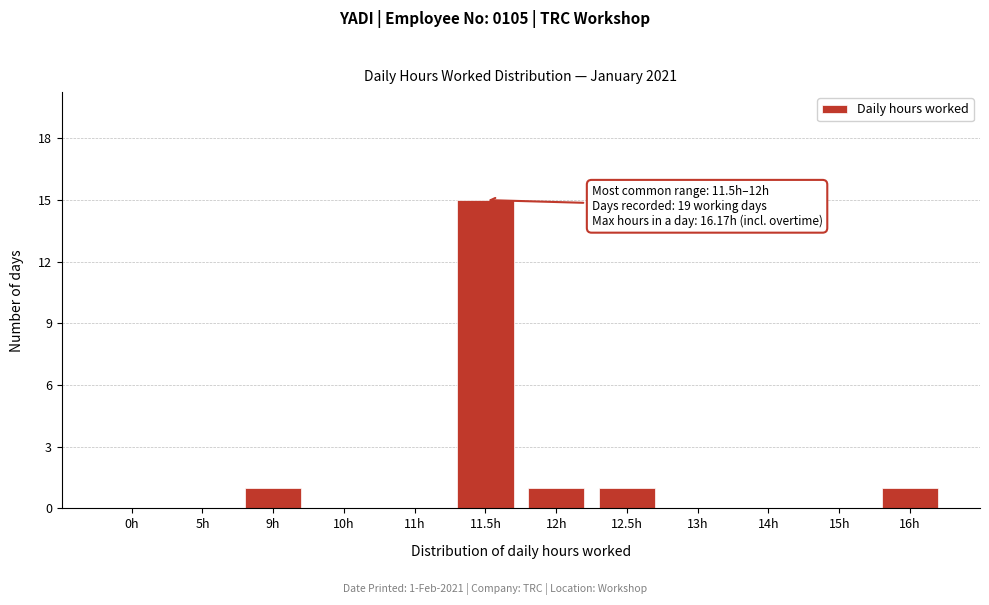

Reading left to right, extract all data points from this chart.

0h=0	5h=0	9h=1	10h=0	11h=0	11.5h=15	12h=1	12.5h=1	13h=0	14h=0	15h=0	16h=1